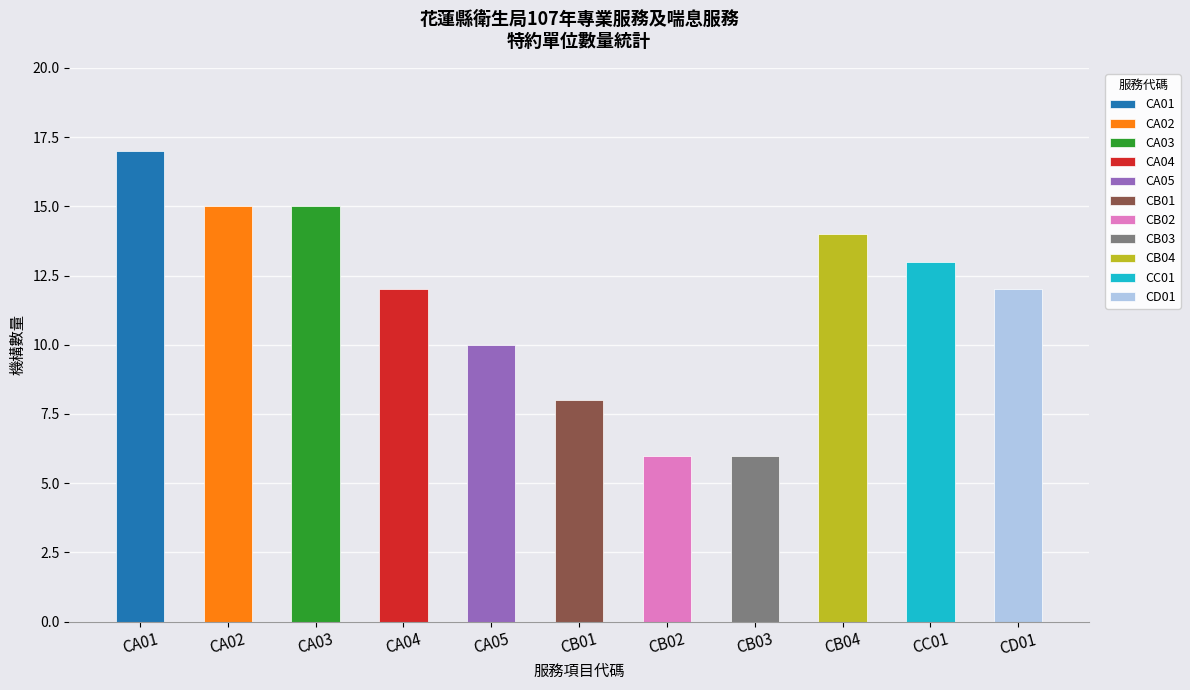

Which category has the highest value across all series?

CA01